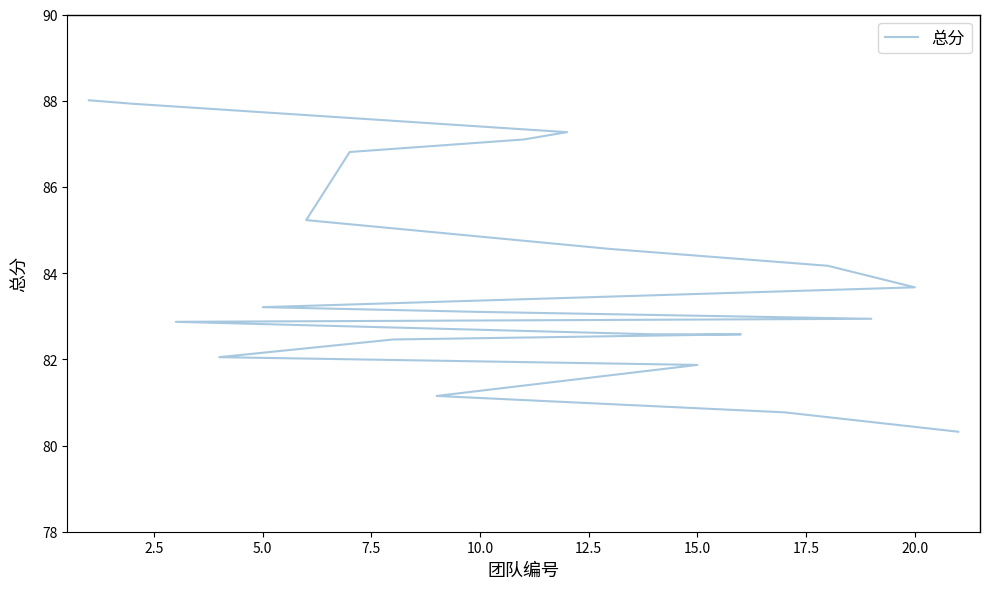

What is the minimum value shown in the chart?

80.3